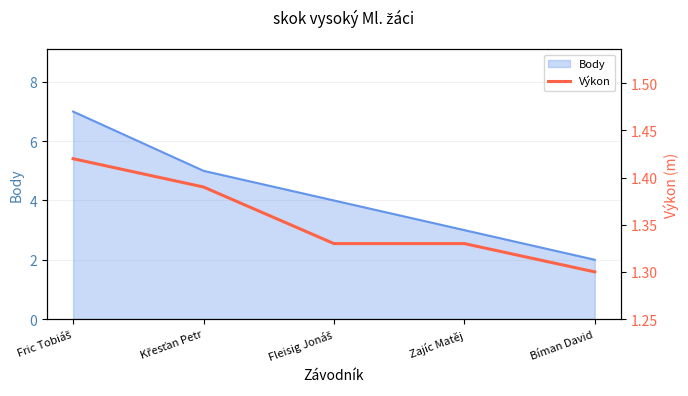

How many lines are shown in the chart?

1